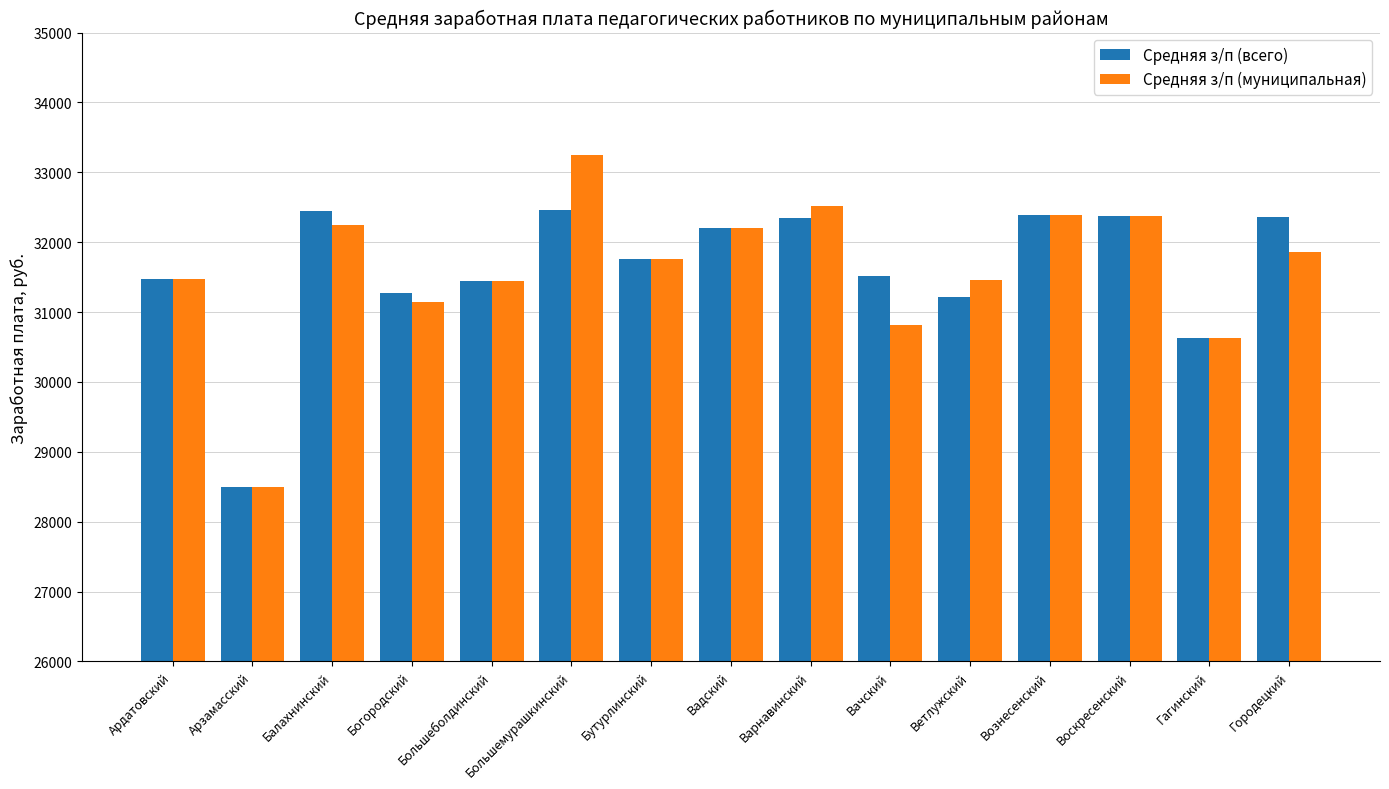

At which category is the sum across all series the highest?

Большемурашкинский